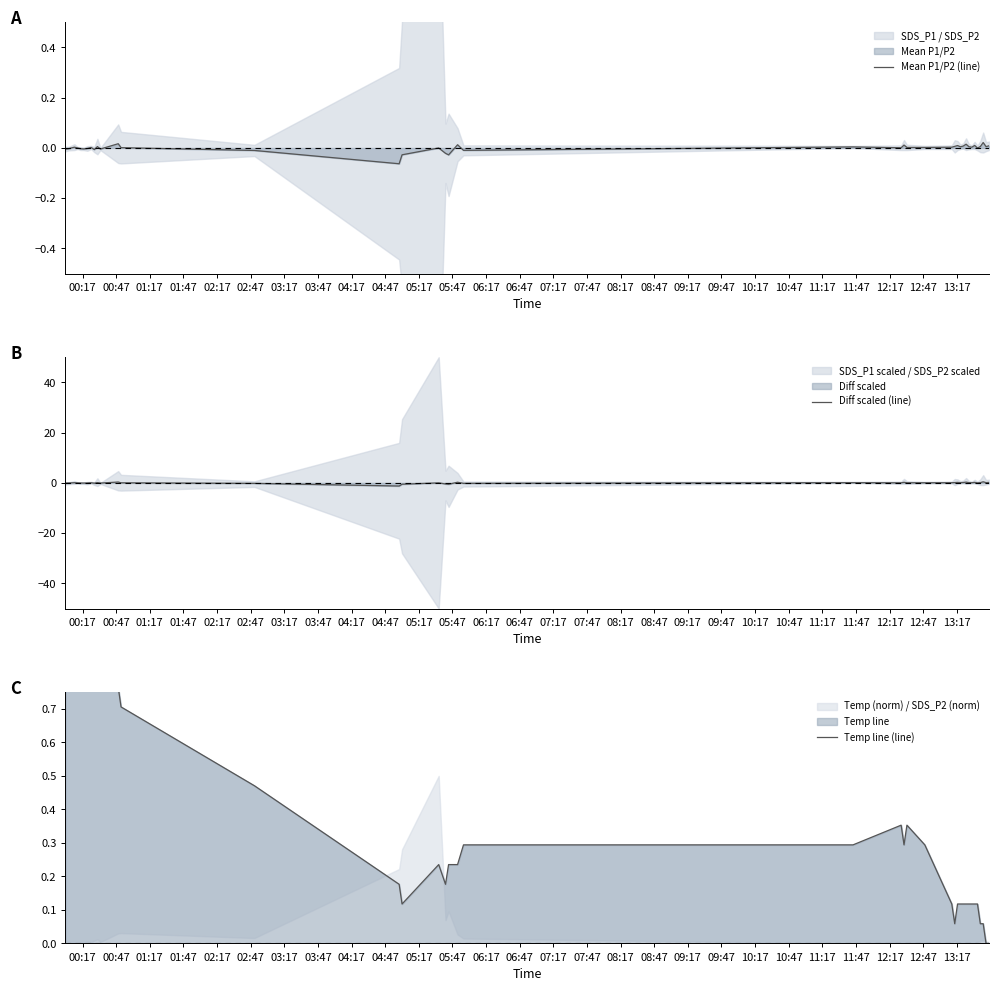

What is the label of the 30th point from the right?

05:17